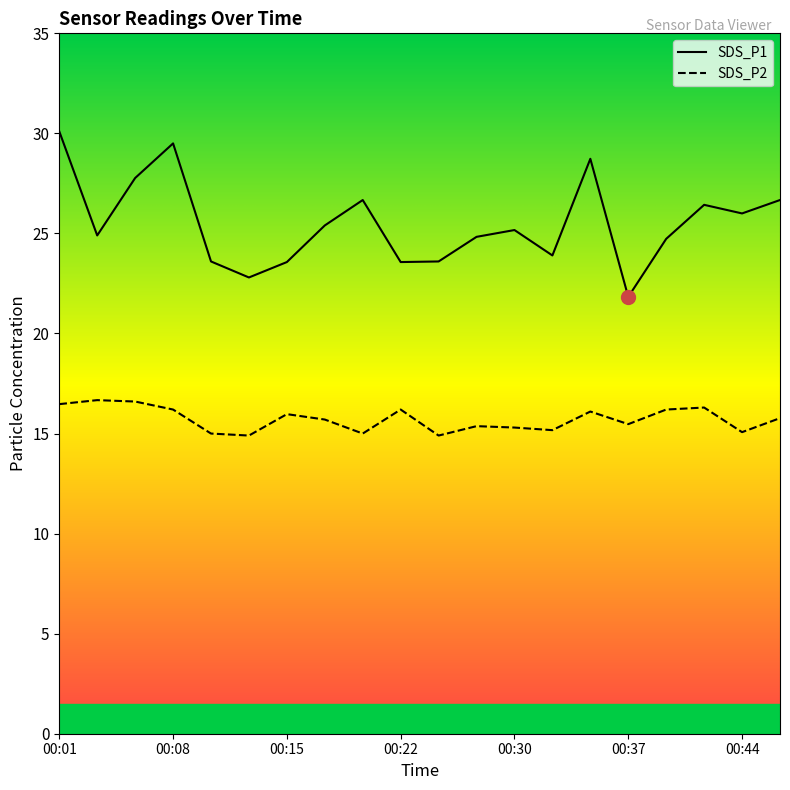

What are all the series names shown in the legend?

SDS_P1, SDS_P2